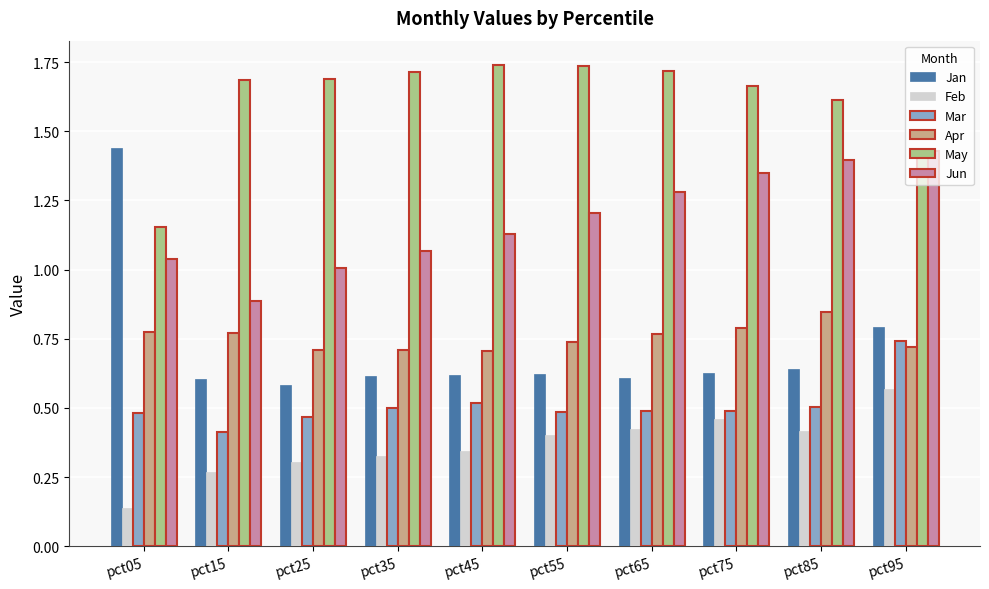

At which label does Mar reach its minimum?

pct15